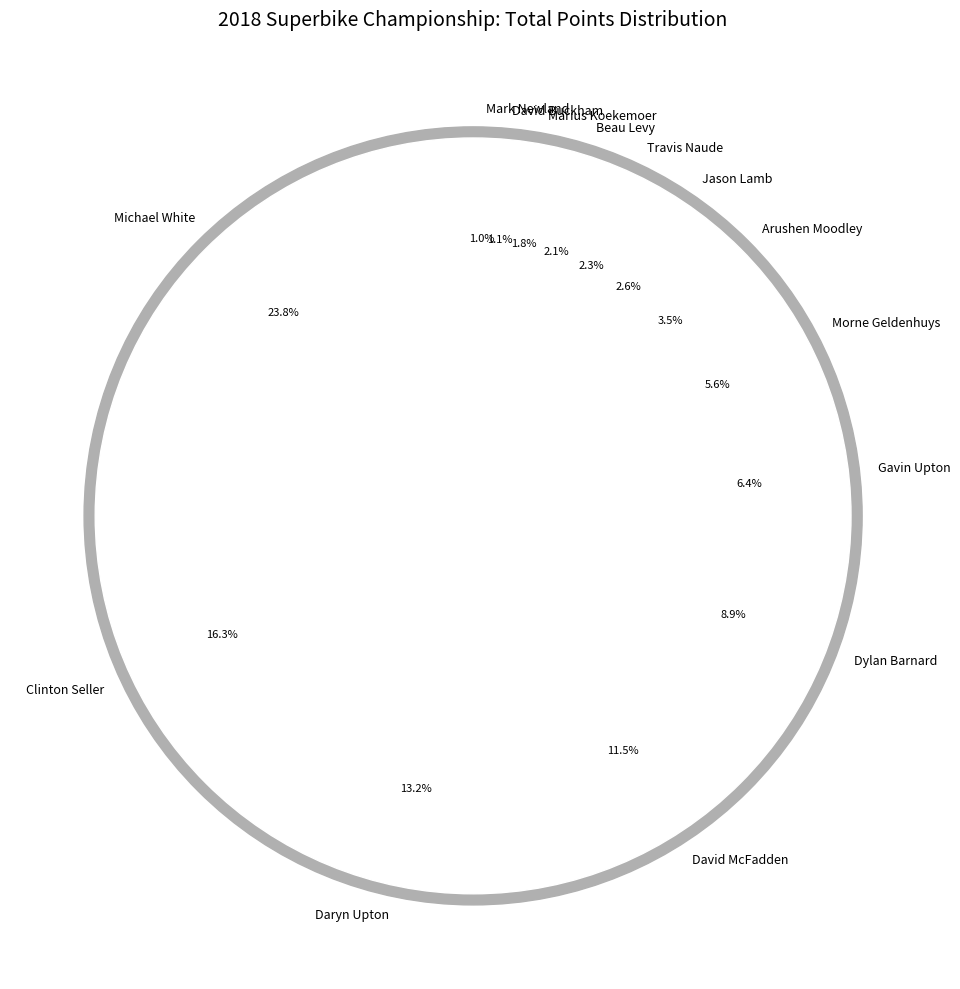

Does Jason Lamb represent more than half of the total?

No